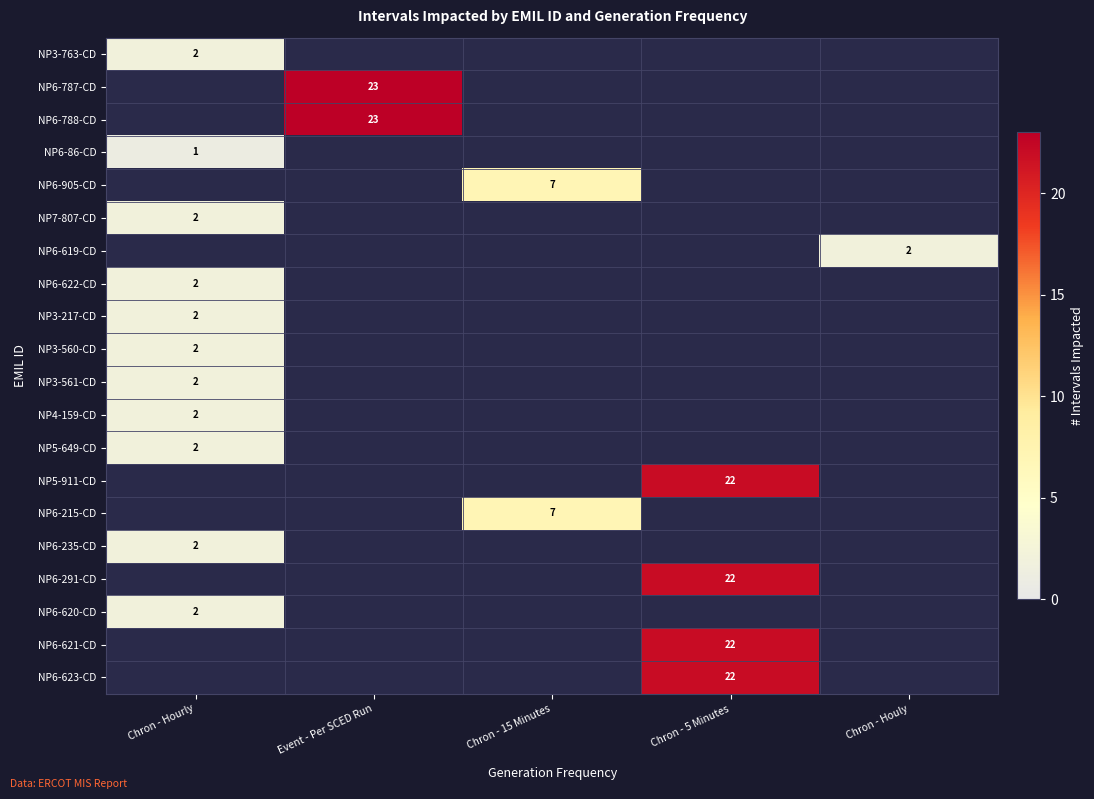

The NP6-623-CD series shows 22 at Chron - 5 Minutes. True or false?

True